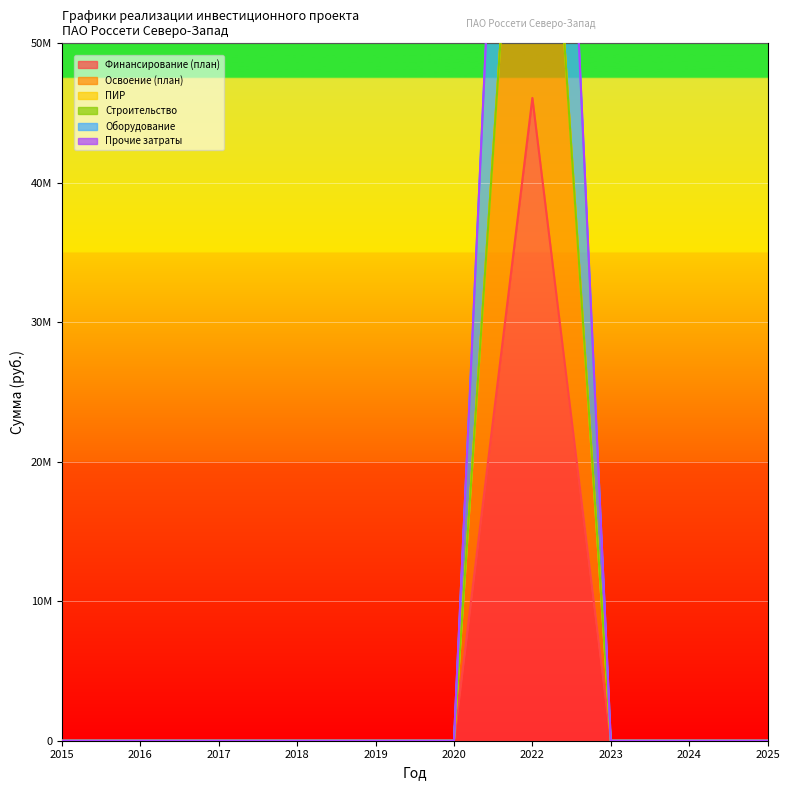

How many values in Финансирование (план) are above zero?

1